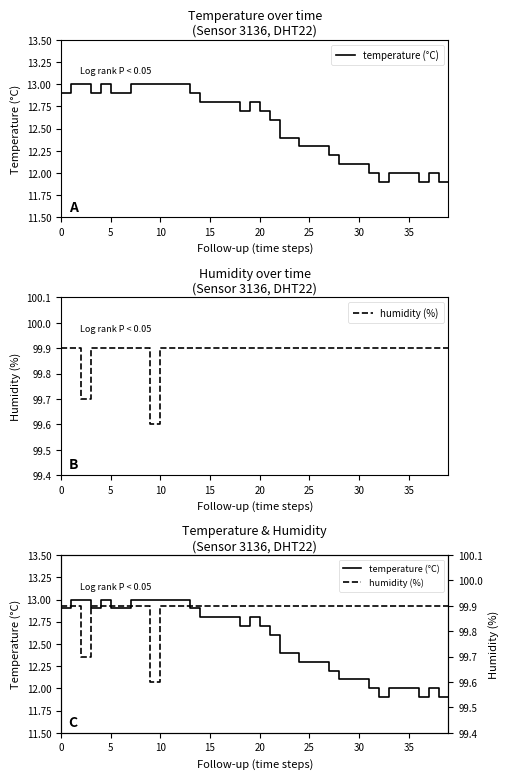

Reading right to left, extract all data points from this chart.

temperature (°C): 11.9	11.9	12.0	11.9	12.0	12.0	12.0	11.9	12.0	12.1	12.1	12.1	12.2	12.3	12.3	12.3	12.4	12.4	12.6	12.7	12.8	12.7	12.8	12.8	12.8	12.8	12.9	13.0	13.0	13.0	13.0	13.0	13.0	12.9	12.9	13.0	12.9	13.0	13.0	12.9
humidity (%): 99.9	99.9	99.9	99.9	99.9	99.9	99.9	99.9	99.9	99.9	99.9	99.9	99.9	99.9	99.9	99.9	99.9	99.9	99.9	99.9	99.9	99.9	99.9	99.9	99.9	99.9	99.9	99.9	99.9	99.9	99.6	99.9	99.9	99.9	99.9	99.9	99.9	99.7	99.9	99.9